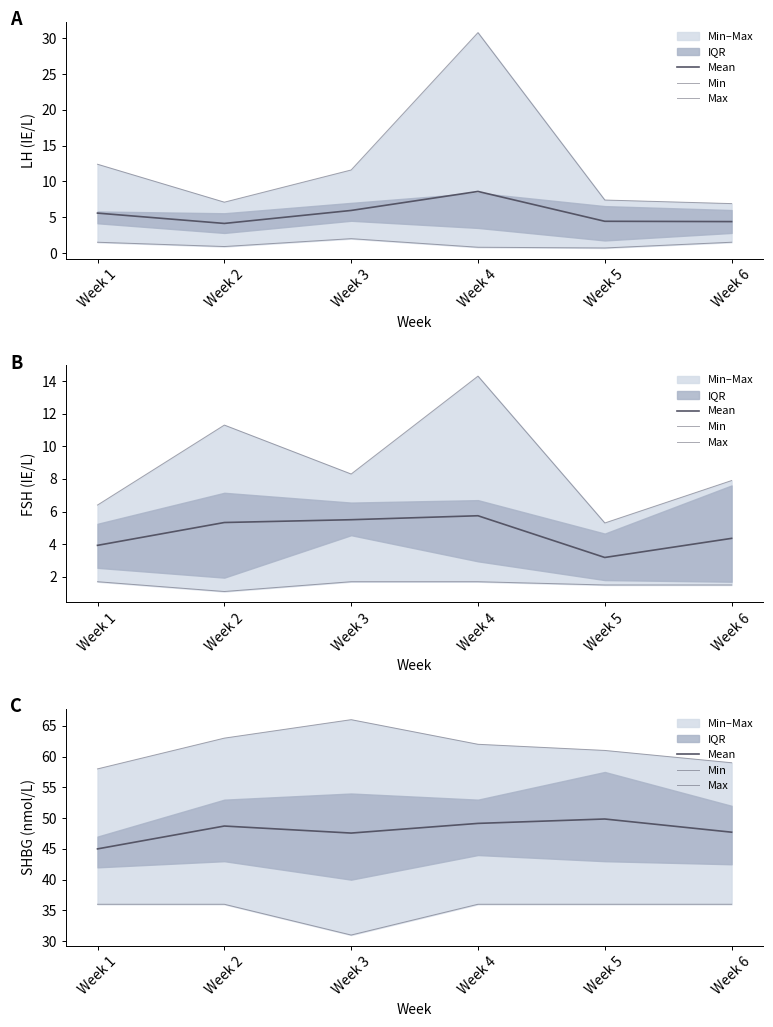

Is the value of Mean at Week 1 greater than the value of Min at Week 5?

Yes